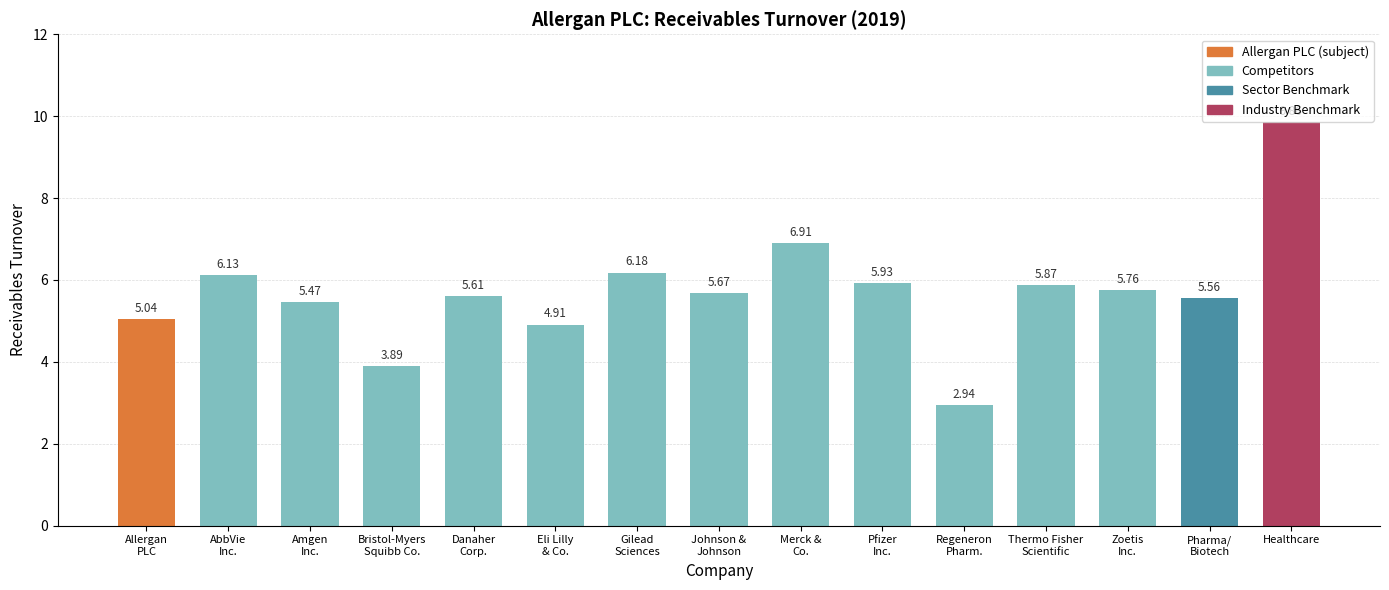

The value at Eli Lilly
& Co. is 4.9. True or false?

True